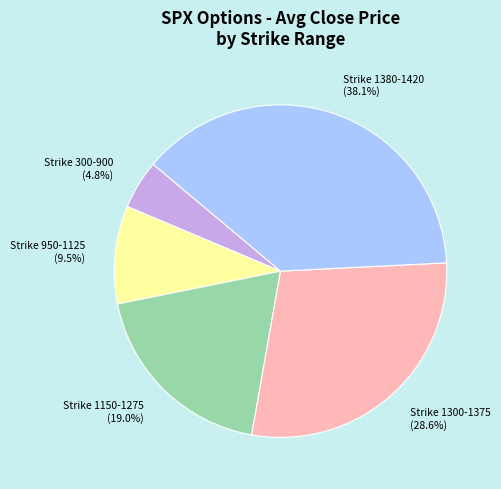

Rank the categories by value from highest to lowest.

Strike 1380-1420, Strike 1300-1375, Strike 1150-1275, Strike 950-1125, Strike 300-900